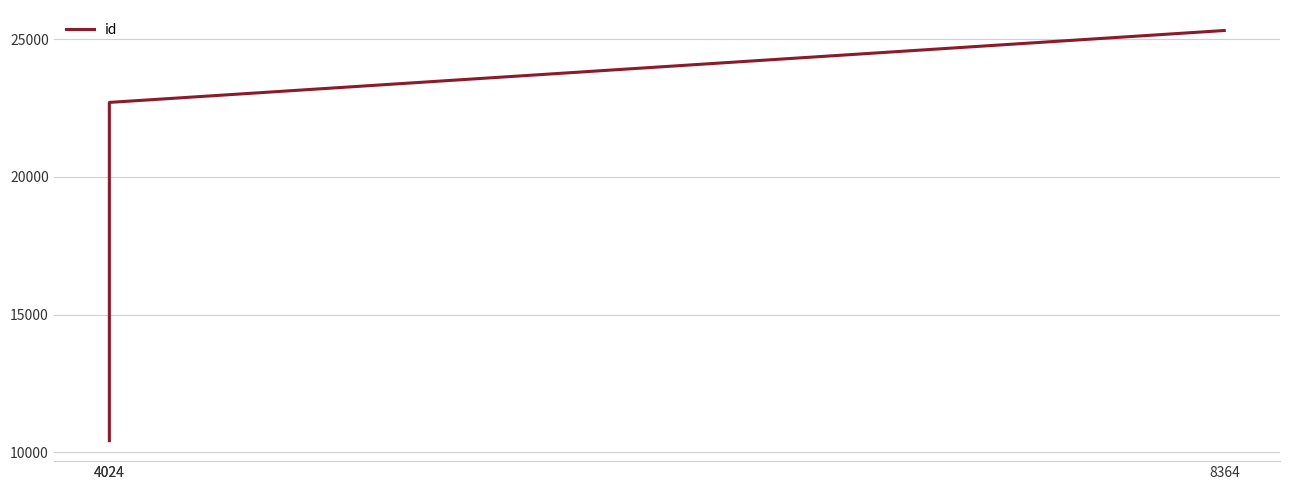

What is the difference between the maximum and minimum values?

14904